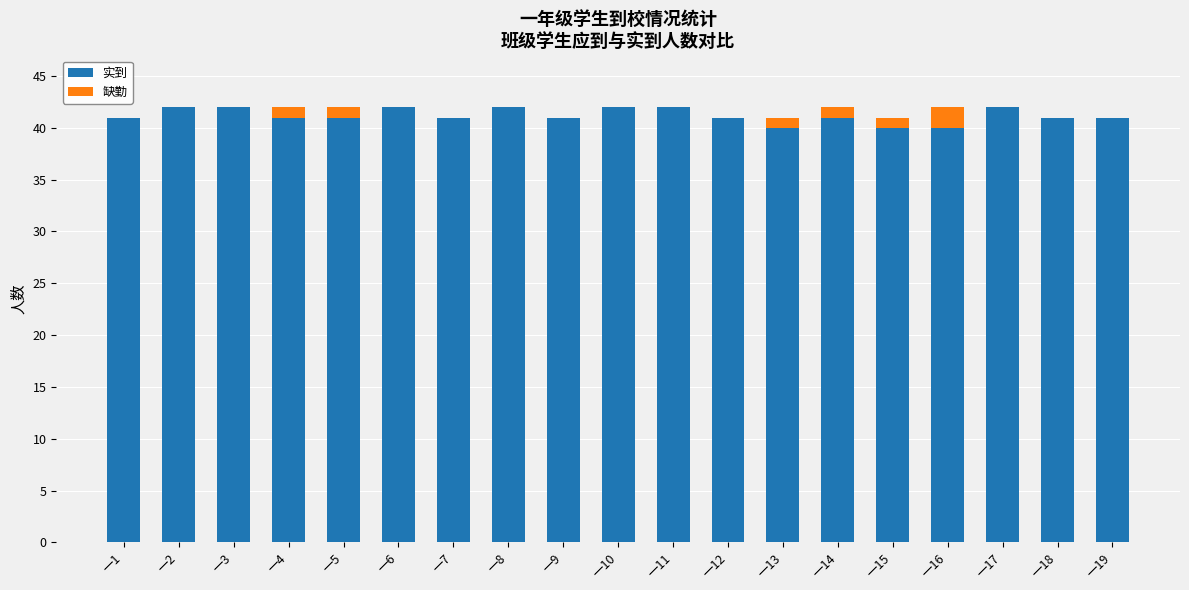

What is the approximate value of 实到 at 一7?

41